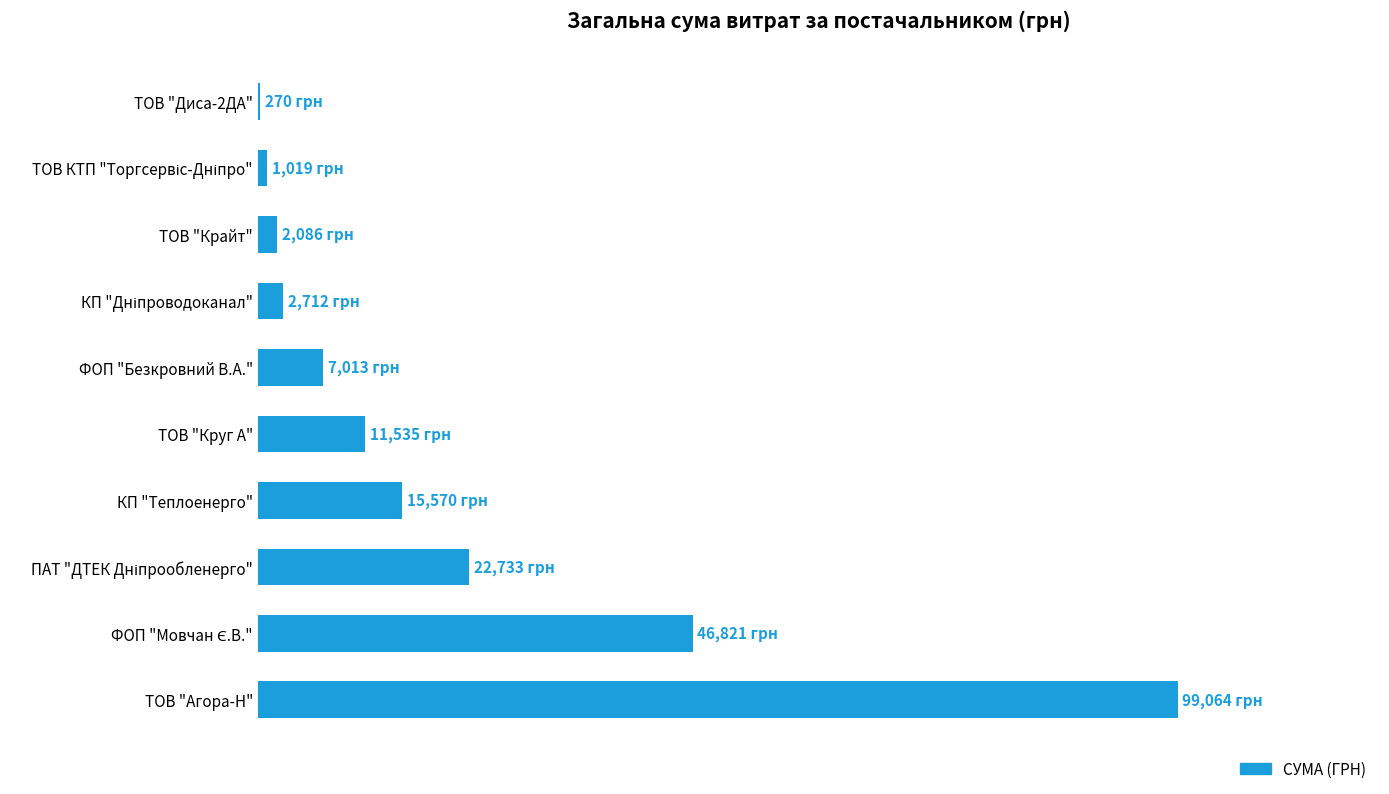

Are the bars horizontal?

Yes